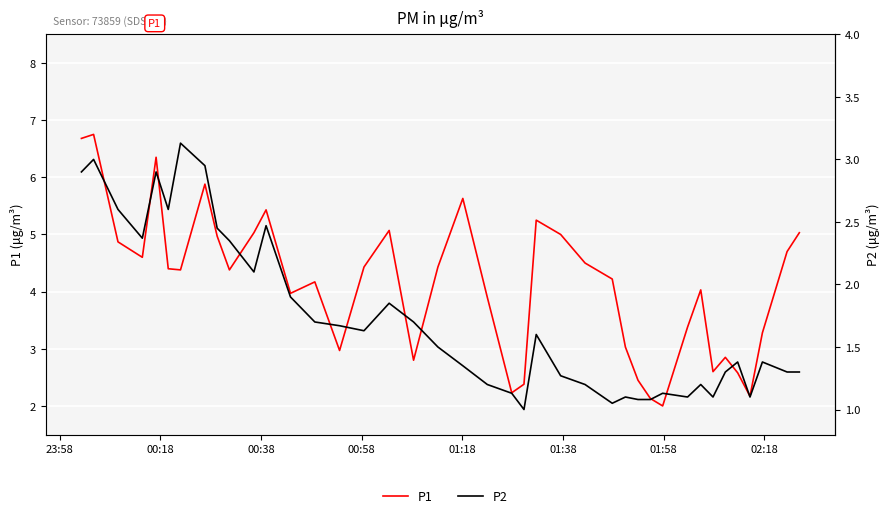

Is this an area chart (filled region under the line)?

No